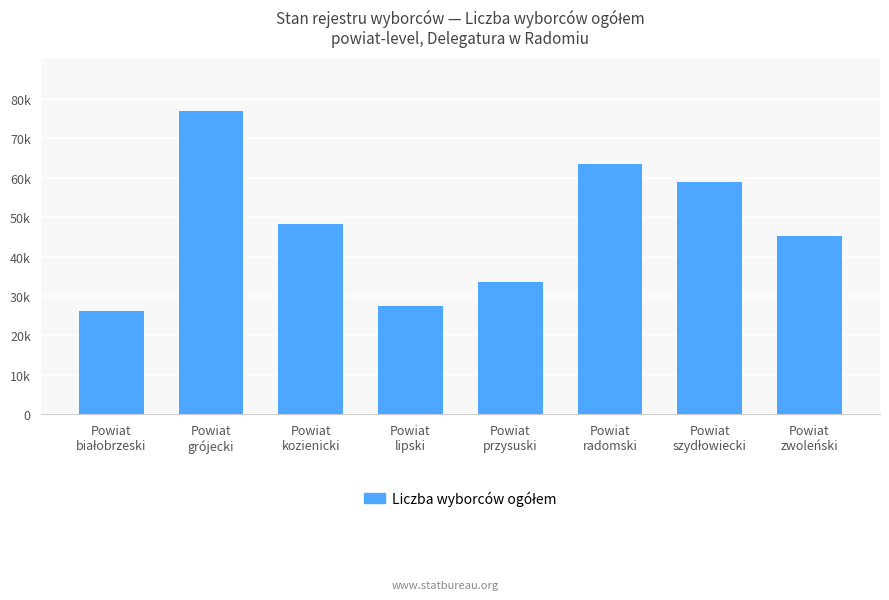

Which has a higher value, Powiat
białobrzeski or Powiat
zwoleński?

Powiat
zwoleński